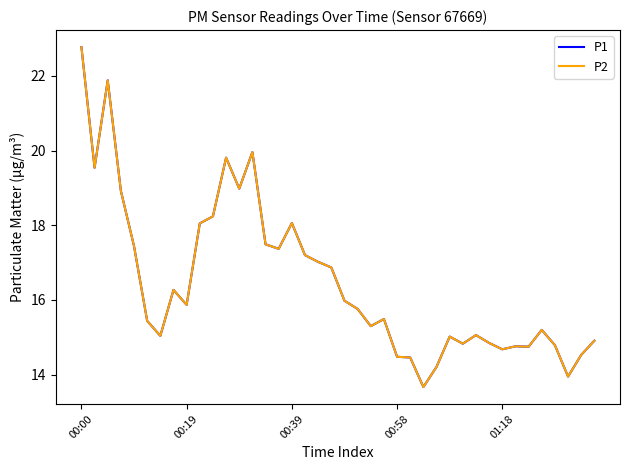

True or false: P1 and P2 cross at least once.

False